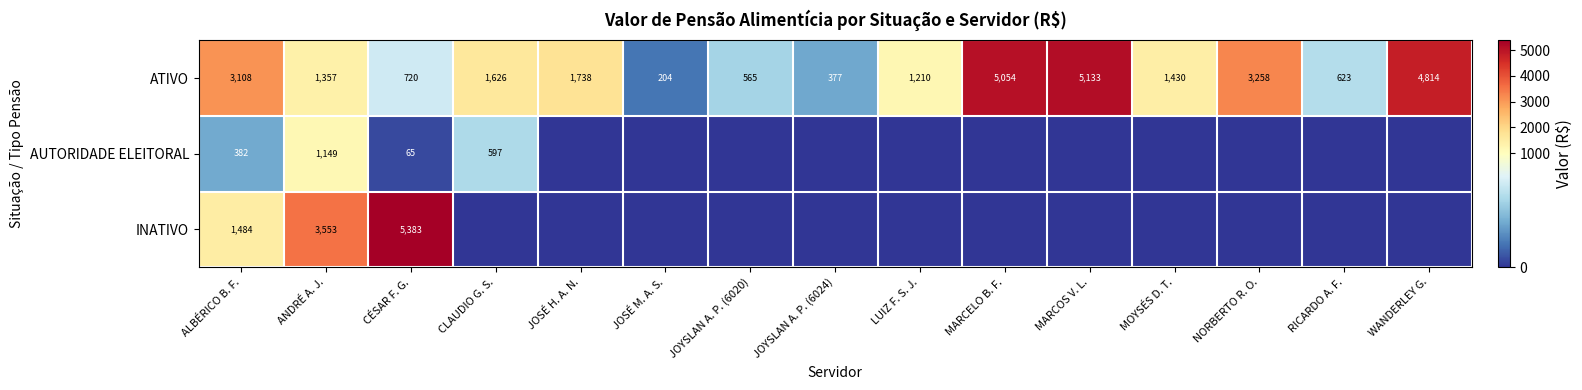

The INATIVO series shows 3553 at ANDRÉ A. J.. True or false?

True